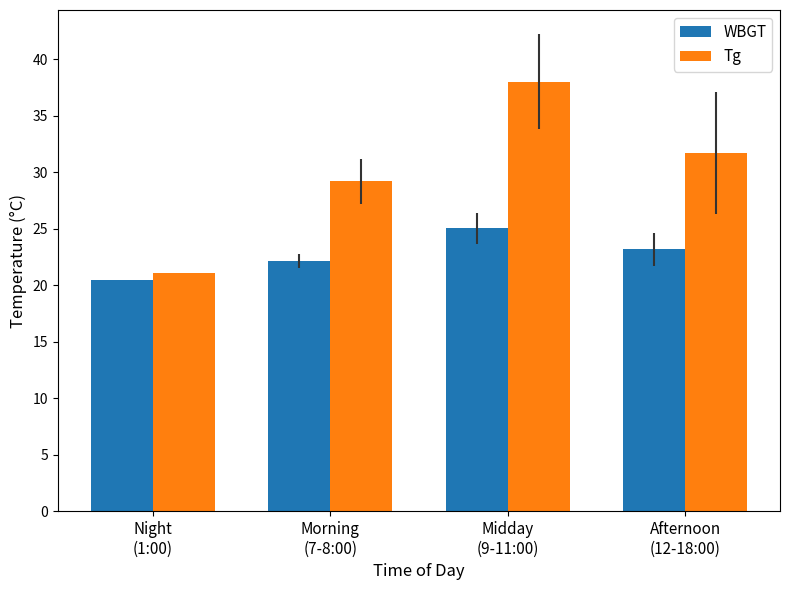

At how many categories does at least one series exceed 25?

3